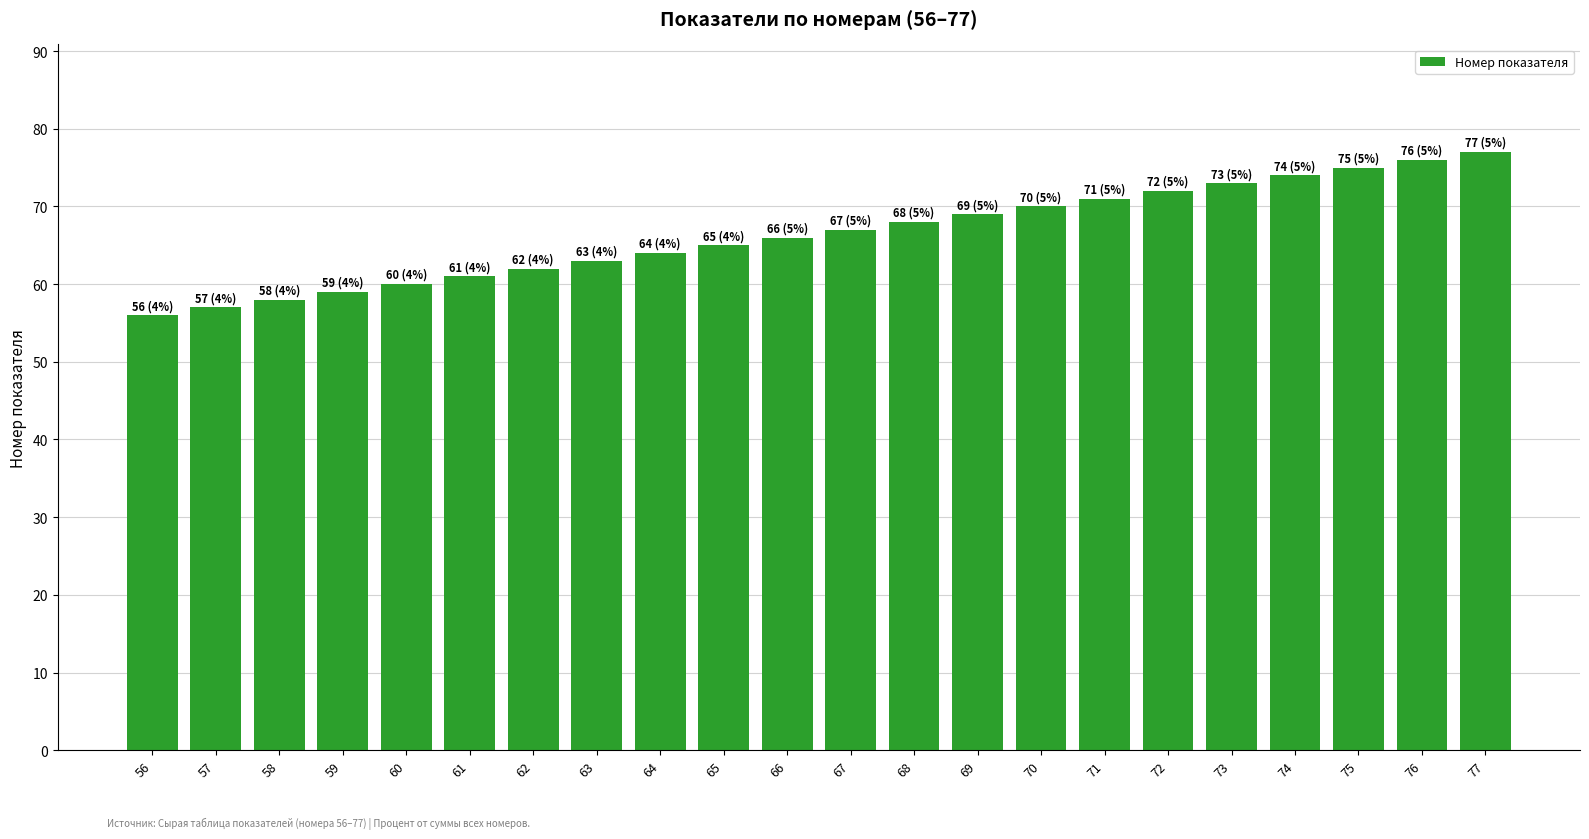

What is the minimum value shown in the chart?

56